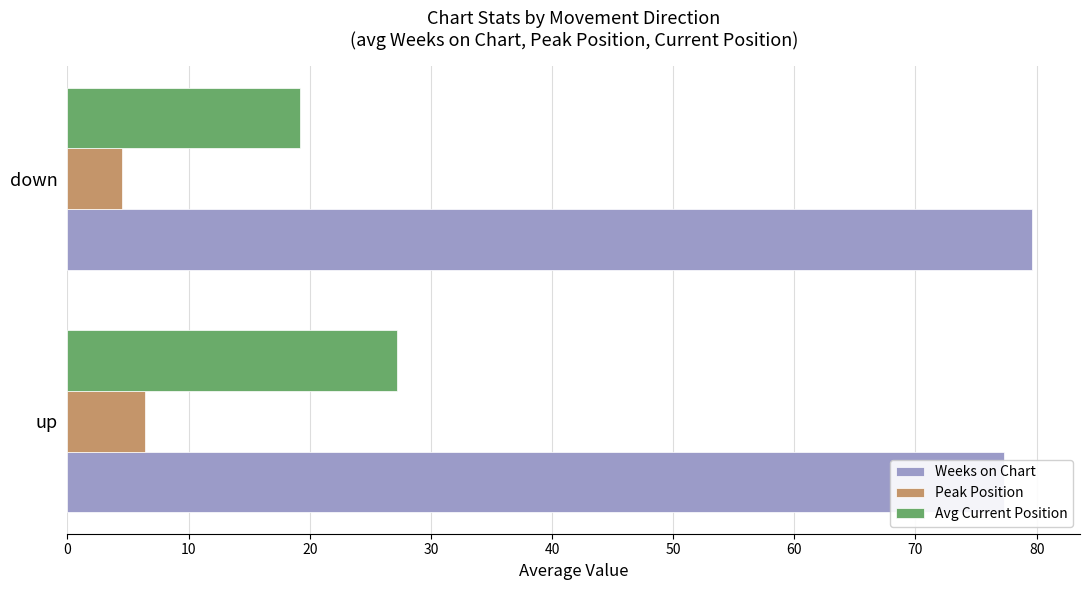

What is the difference between the Weeks on Chart values at 0 and 10?

2.3